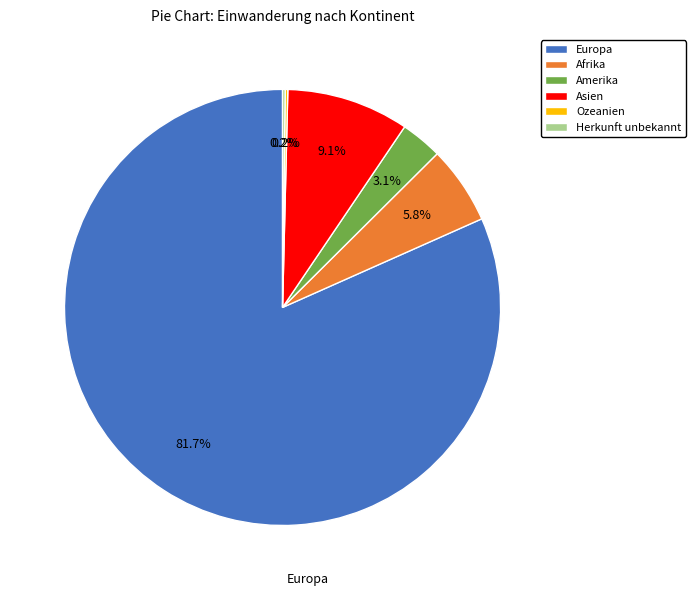

Which slice represents more than half of the pie?

Europa